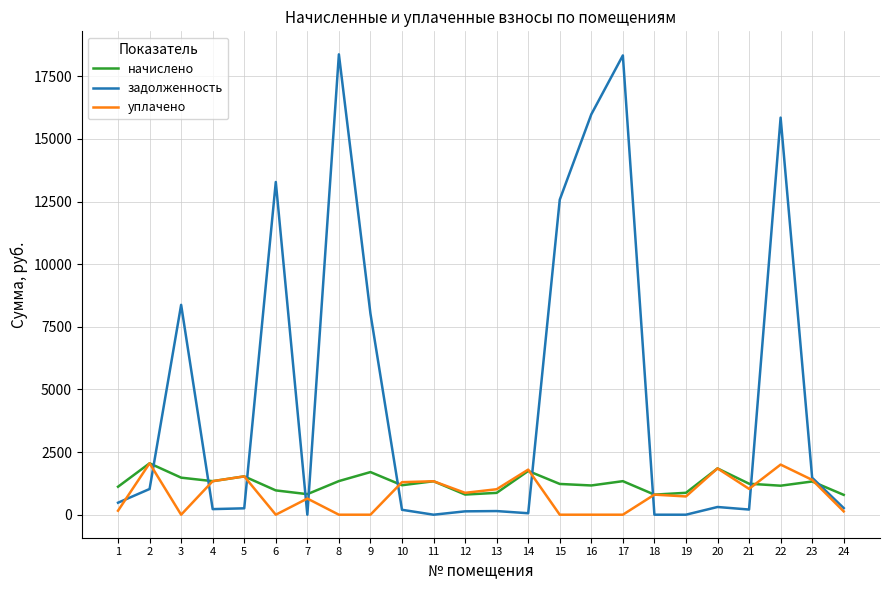

Which series has the largest range (max minus min)?

задолженность